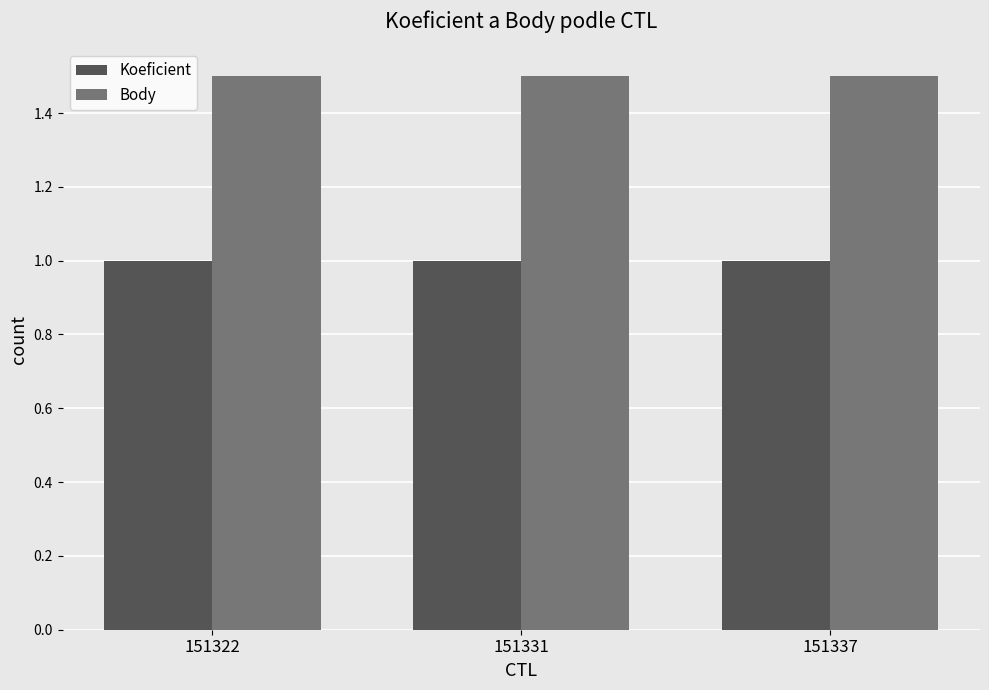

Reading left to right, extract all data points from this chart.

Koeficient: 151322=1.0	151331=1.0	151337=1.0
Body: 151322=1.5	151331=1.5	151337=1.5